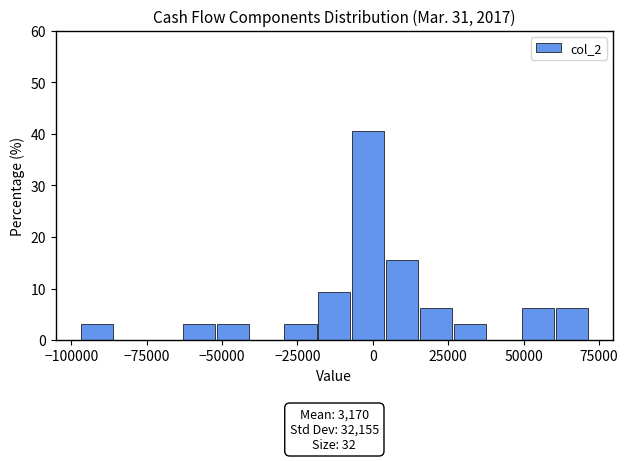

Read against the x-axis, roughly where is the centre of the tallest bar?

0